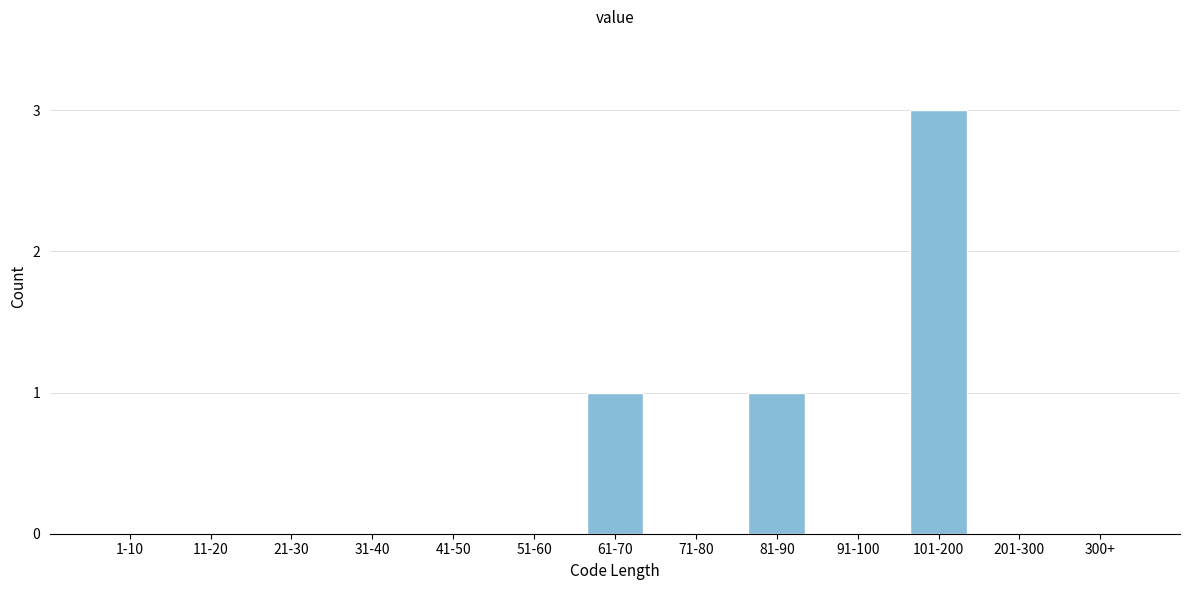

Reading right to left, what are all the values shown in this chart?

300+=0	201-300=0	101-200=3	91-100=0	81-90=1	71-80=0	61-70=1	51-60=0	41-50=0	31-40=0	21-30=0	11-20=0	1-10=0